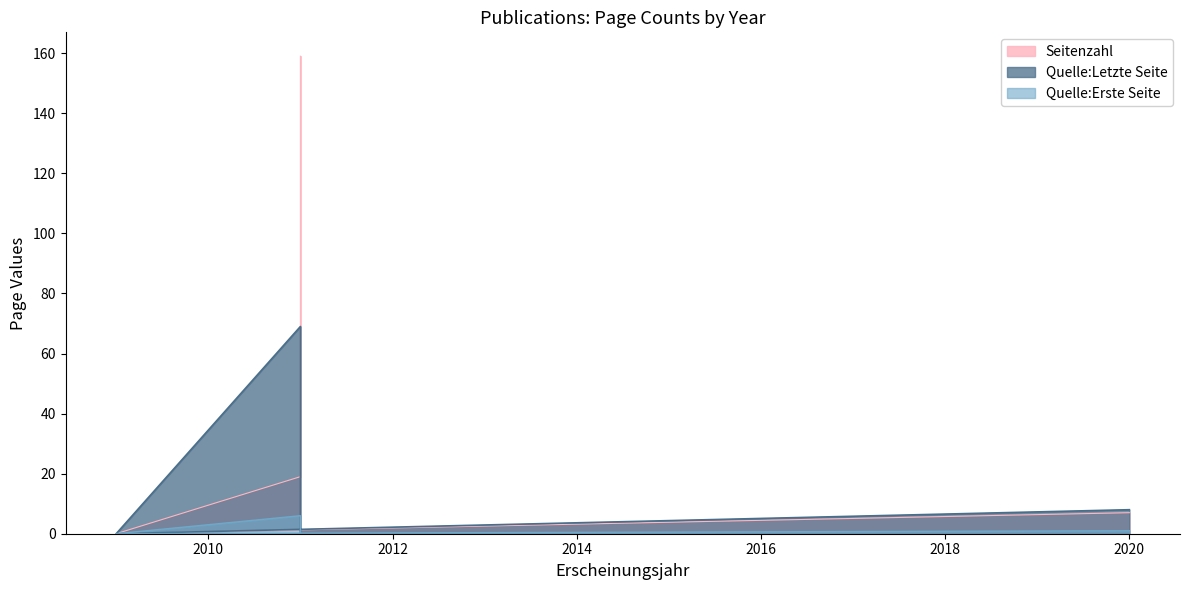

True or false: Quelle:Letzte Seite and Quelle:Erste Seite cross at least once.

False